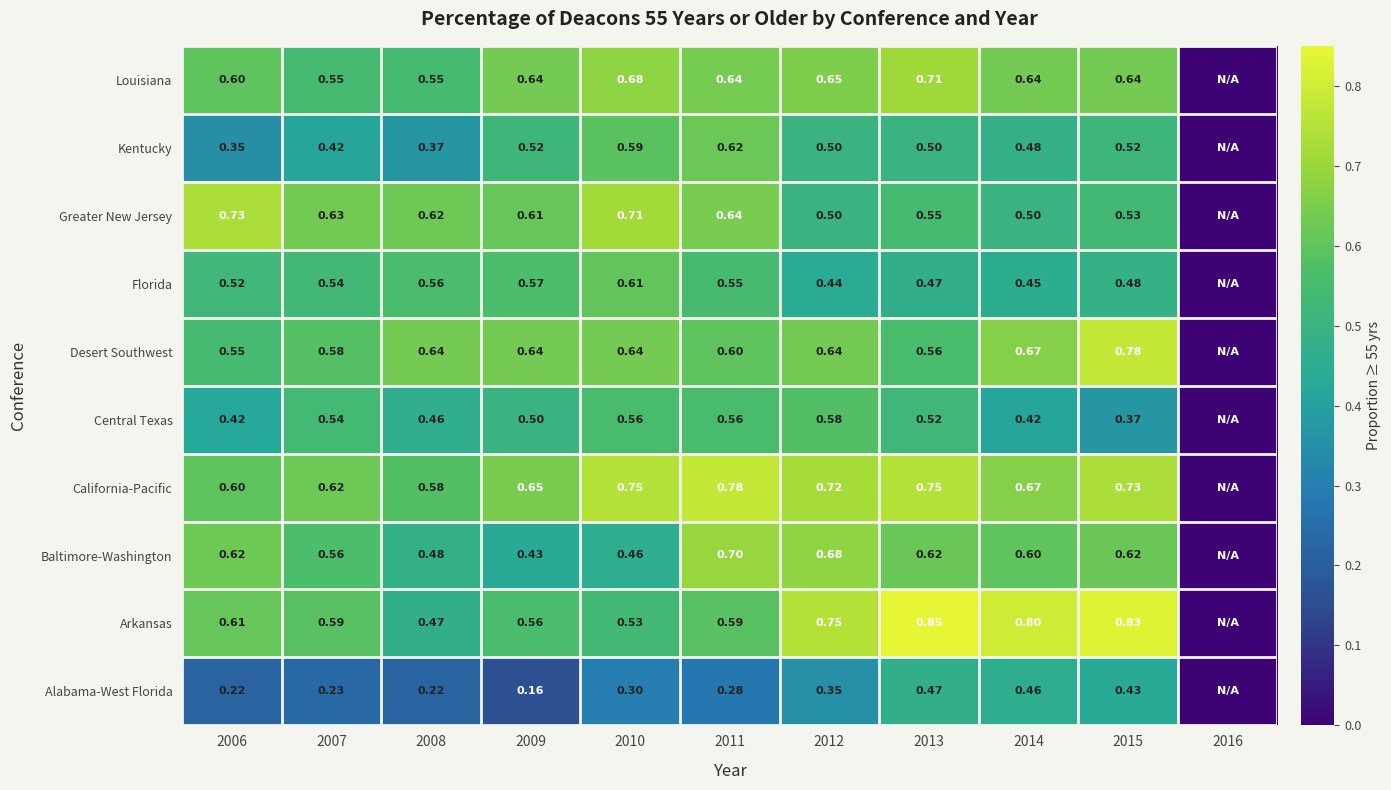

At how many categories does at least one series exceed 0?

10